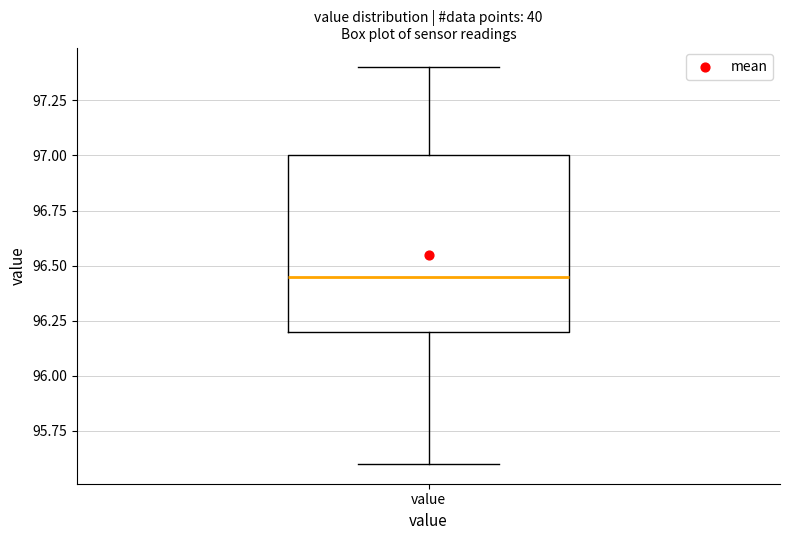

Where is the lower edge of the box for value on the y-axis? The values are not printed on the chart, so give them approximately, as read against the axis.

96.20